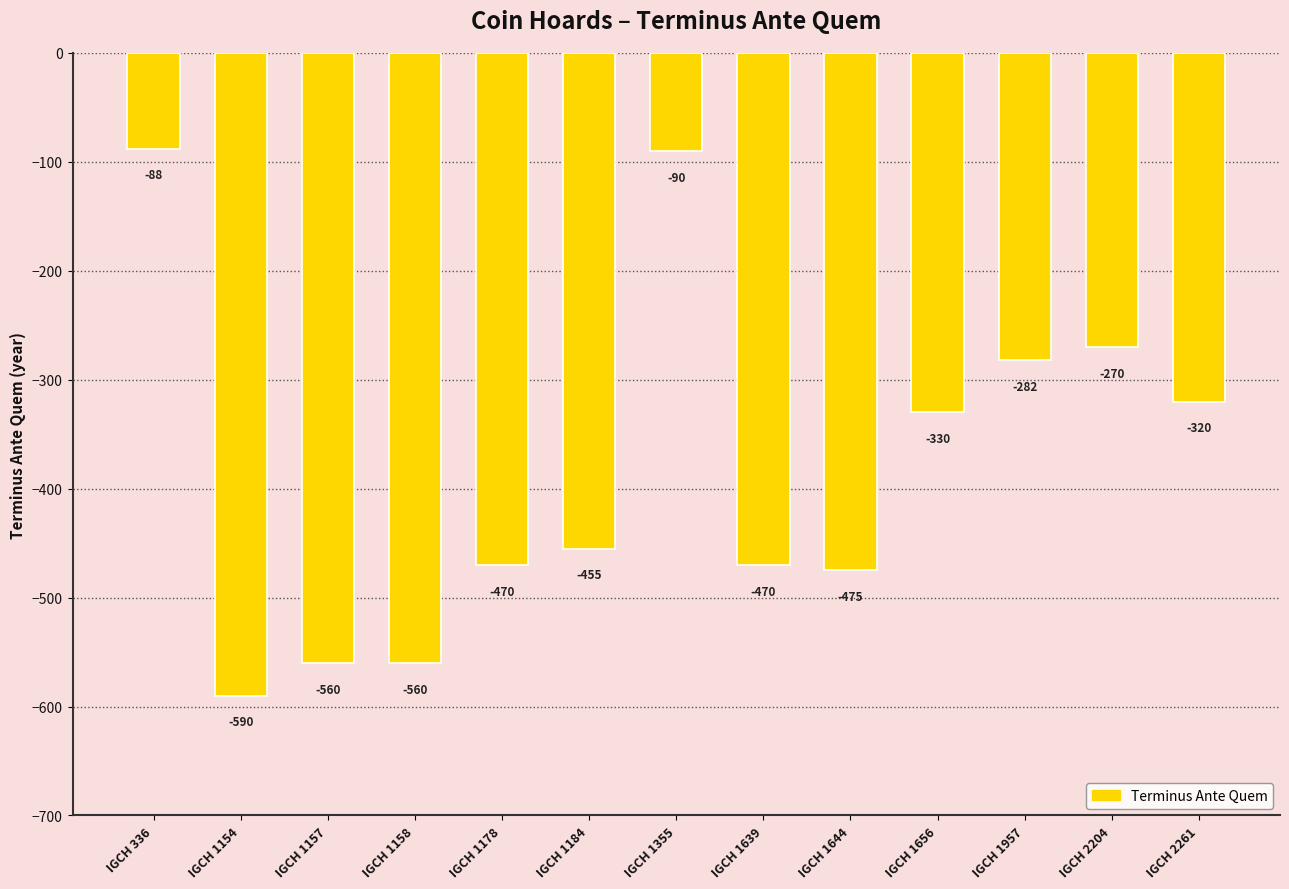

Which label corresponds to the smallest value in the chart?

IGCH 1154